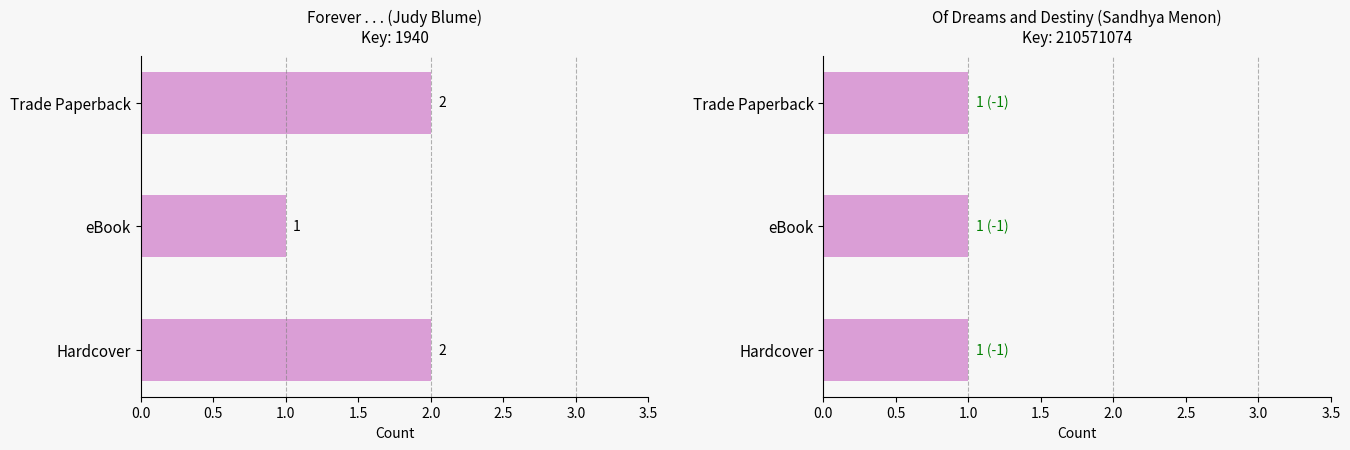

What is the sum of the Of Dreams and Destiny (Sandhya Menon) values at 1.0 and 0.0?

1.0